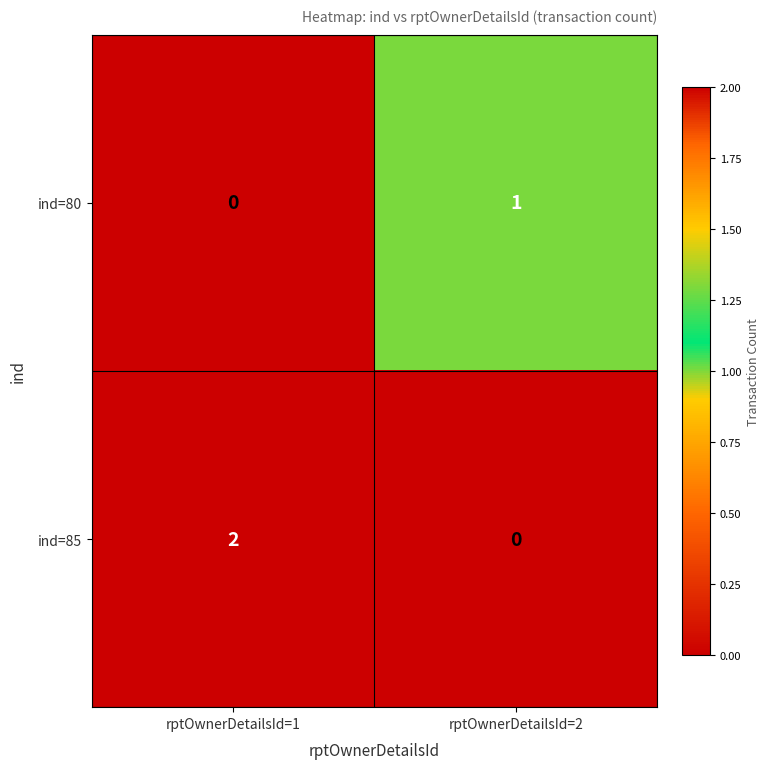

Which series changed the most between rptOwnerDetailsId=1 and rptOwnerDetailsId=2?

ind=85